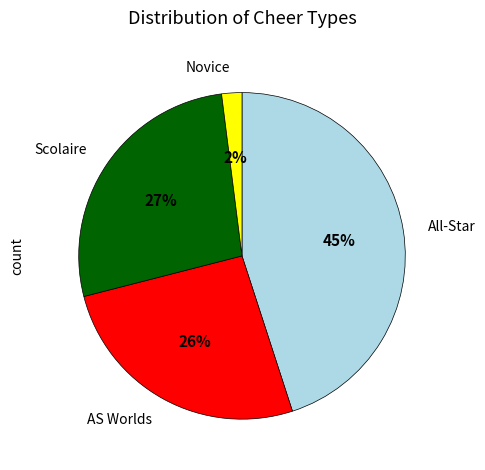

To the nearest percent, what is the average slice percentage?

25%